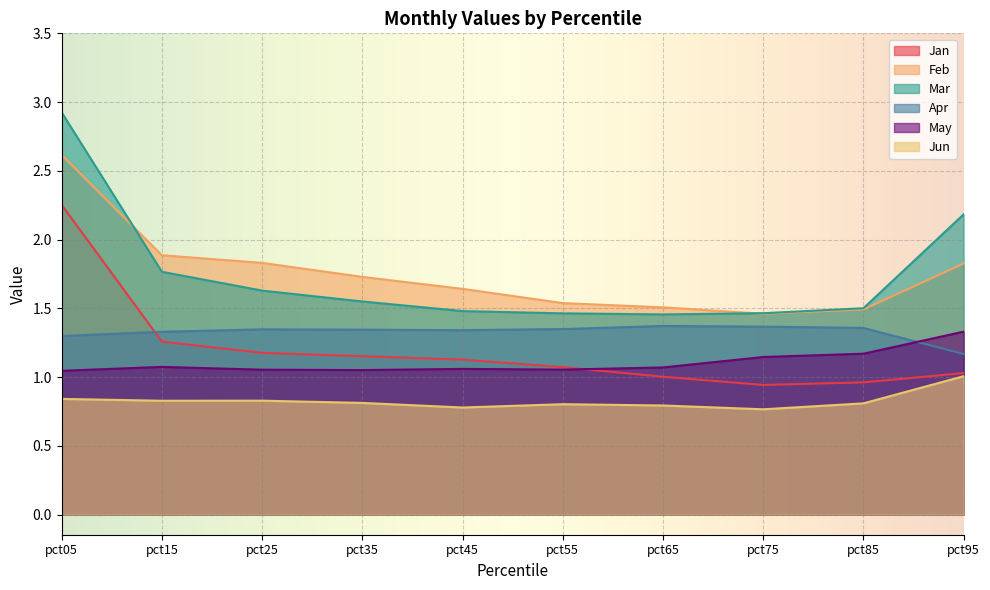

List the labels in order of Jun value, smallest first.

pct75, pct45, pct65, pct55, pct85, pct35, pct15, pct25, pct05, pct95